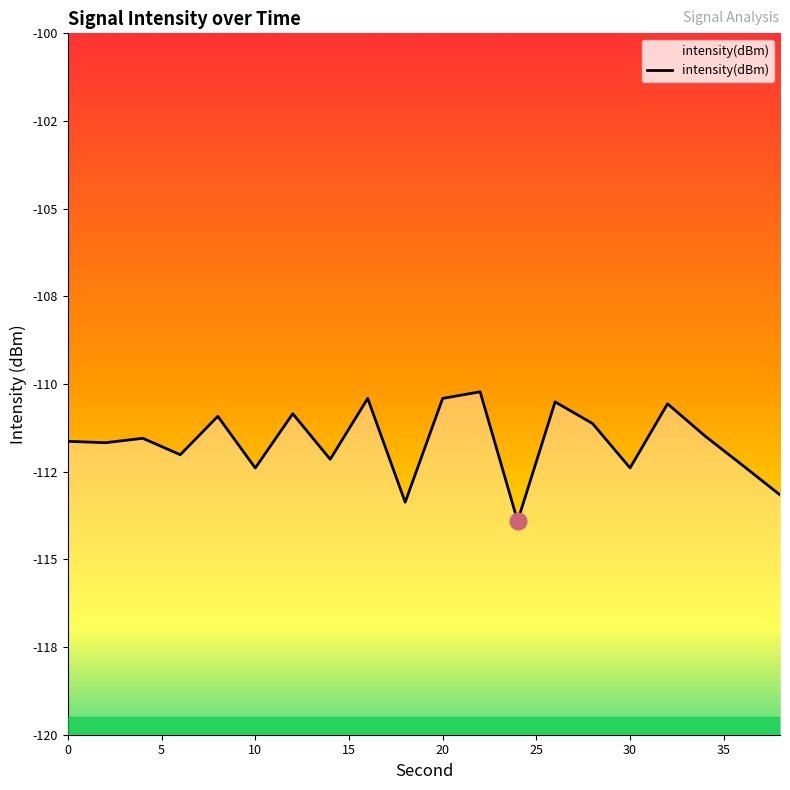

How many categories are shown in the chart?

20